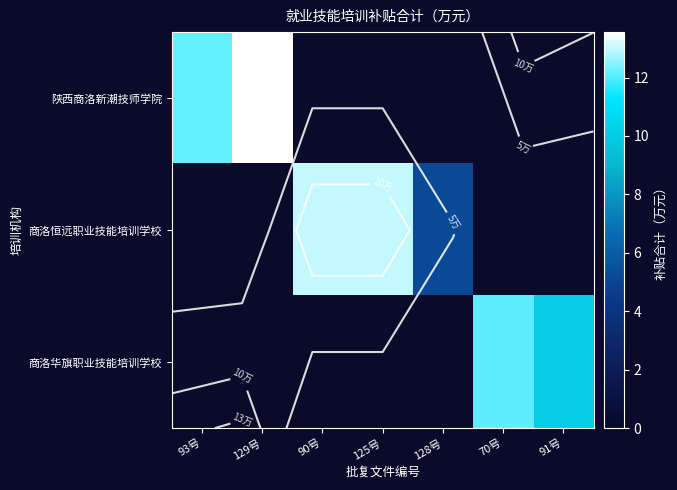

Rank the series by their average value, from lowest to highest.

商洛华旗职业技能培训学校, 陕西商洛新潮技师学院, 商洛恒远职业技能培训学校